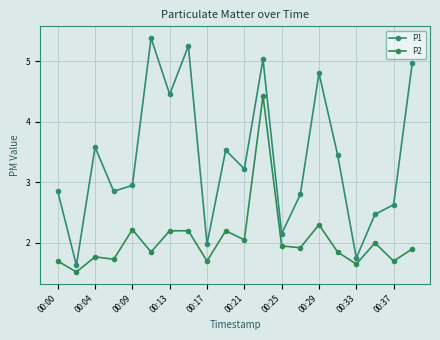

How many categories are shown in the chart?

20